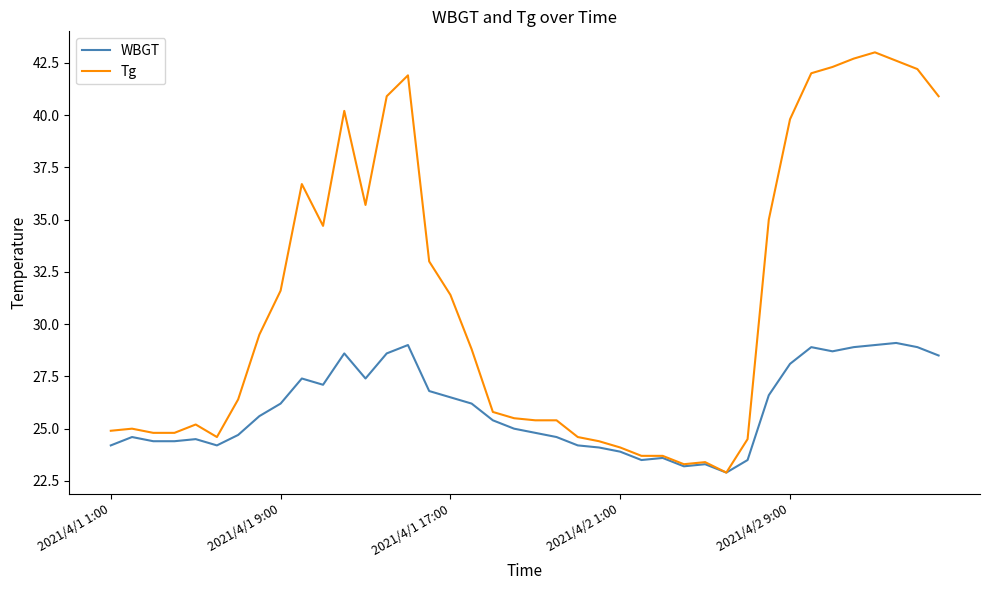

Rank the series by their maximum value, from lowest to highest.

WBGT, Tg